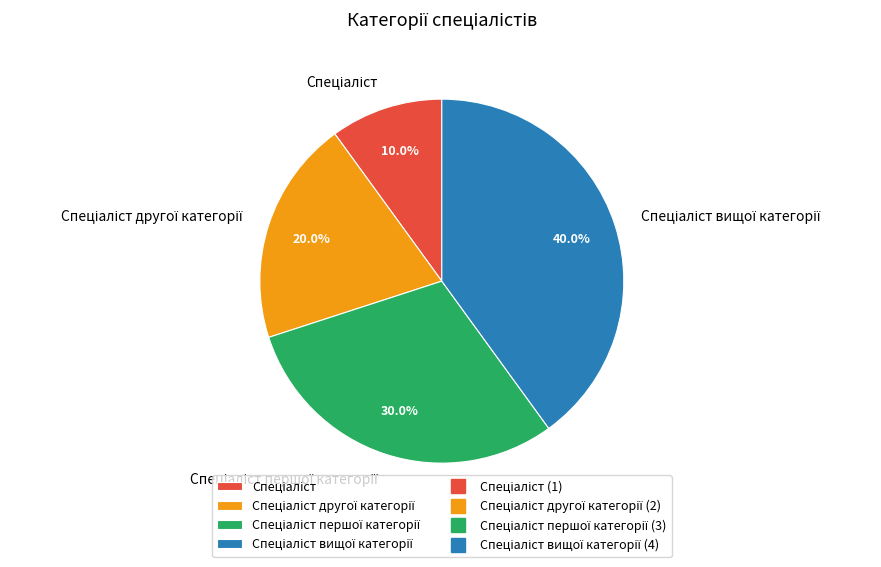

Is there any slice that represents more than half of the pie?

No